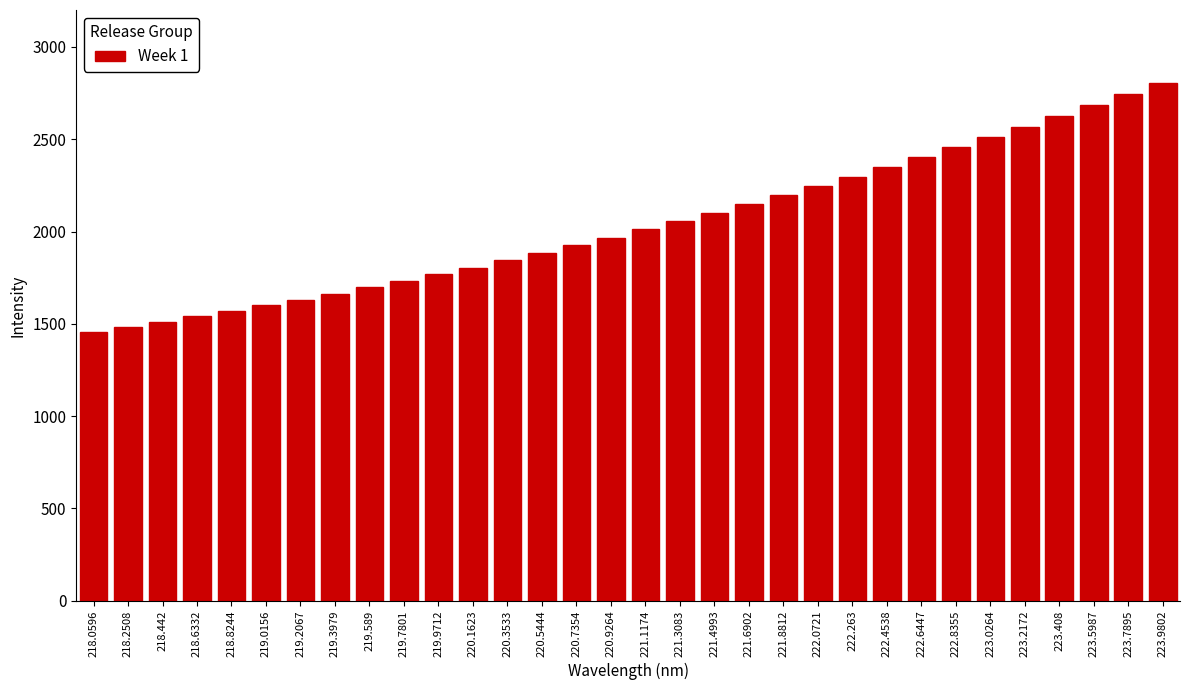

What is the smallest value displayed?

1455.0